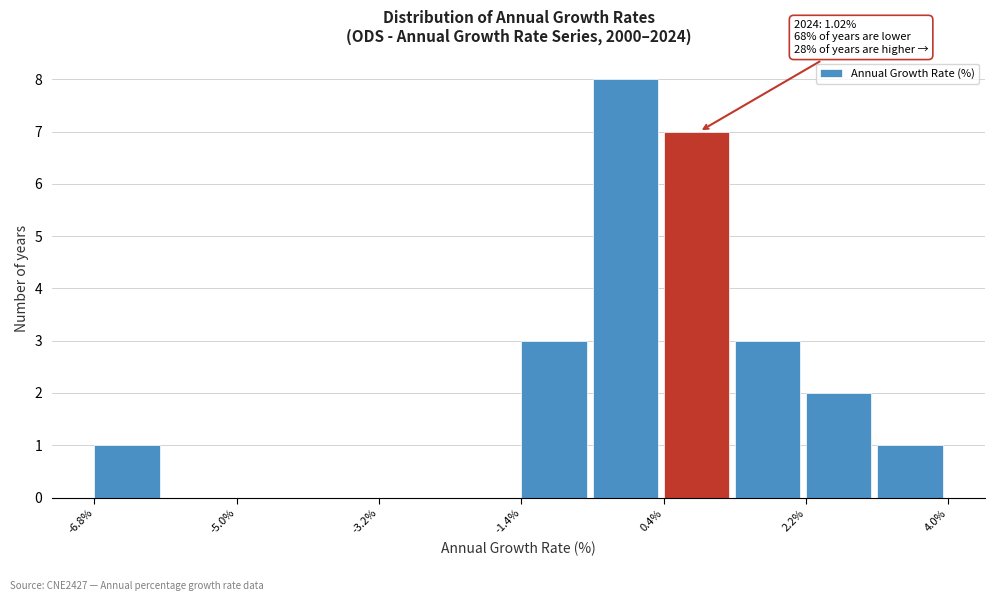

Over which range of the x-axis is the bar tallest?

-0.6 to 0.4